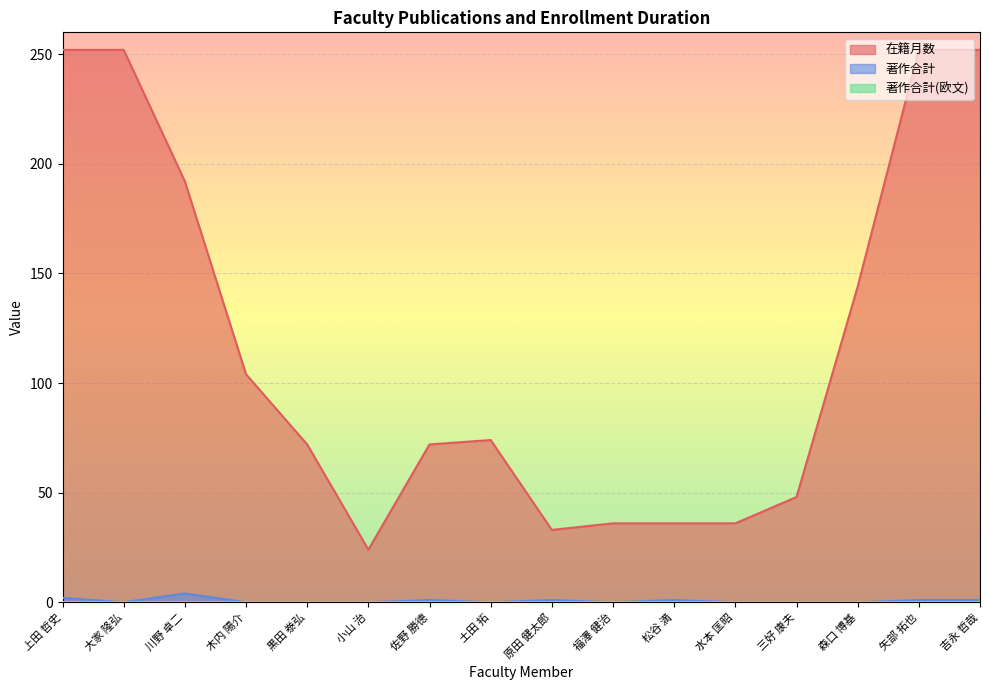

Between 小山 治 and 水本 匡昭, which series saw the biggest shift?

在籍月数